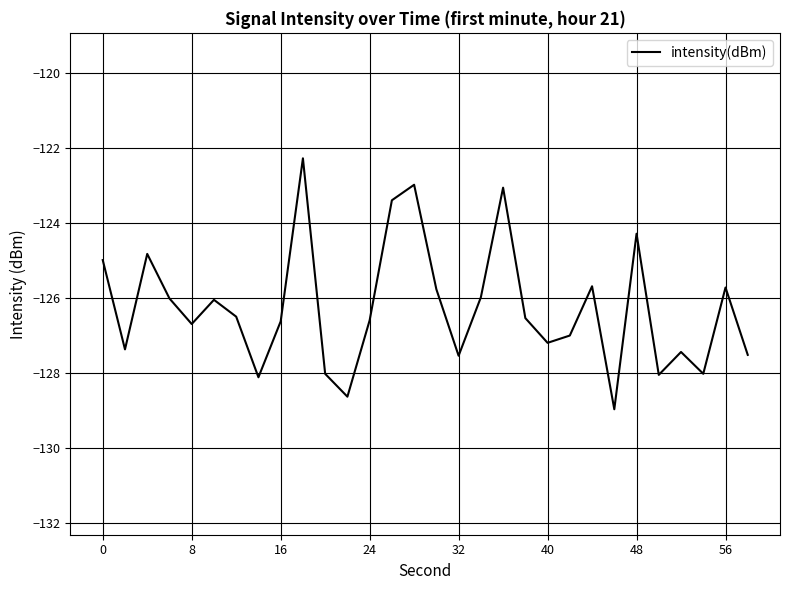

What is the greatest value displayed?

-122.3